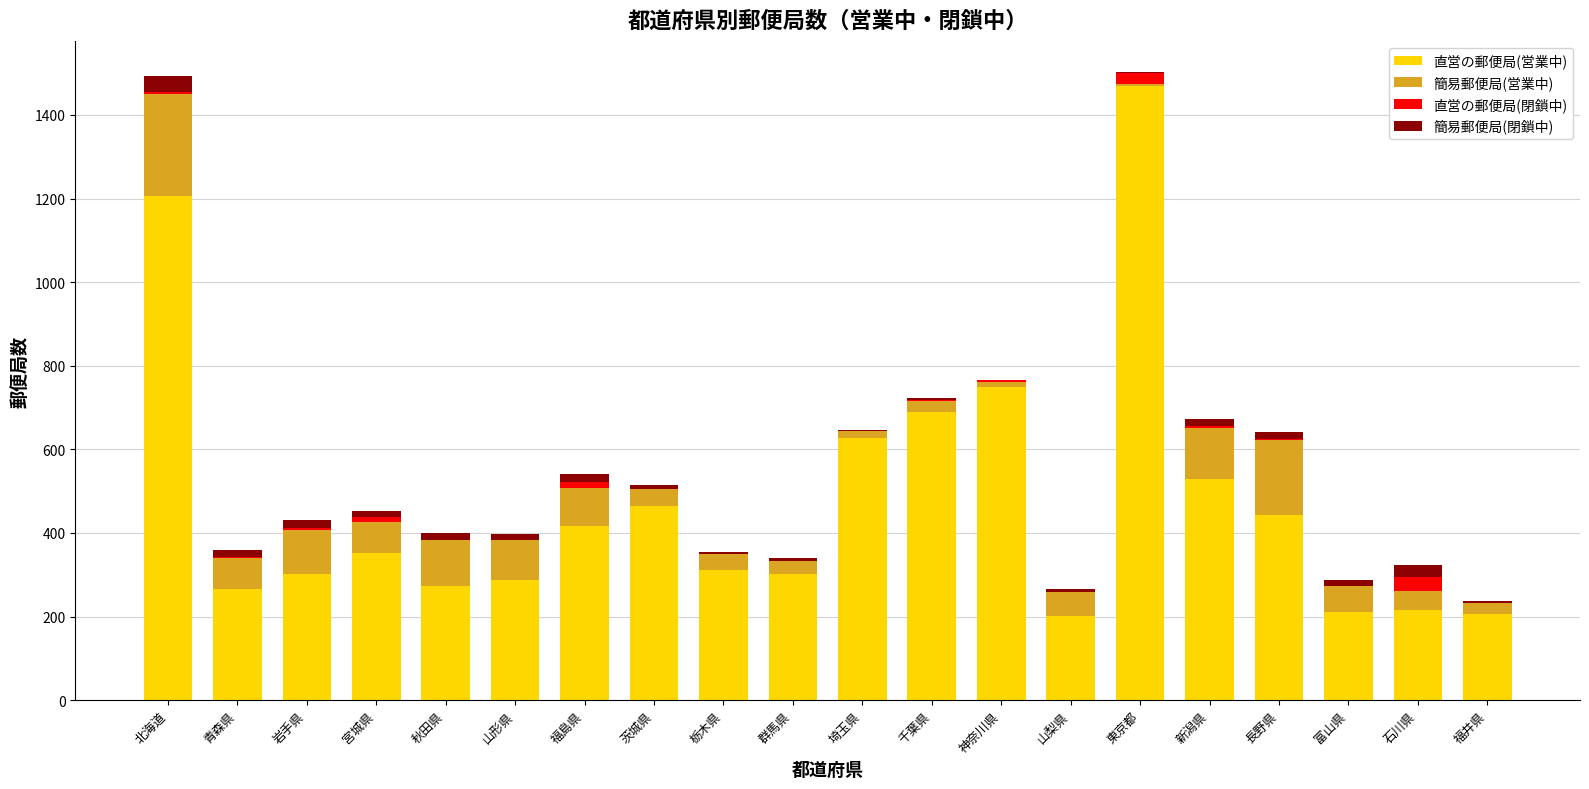

Are the bars horizontal?

No